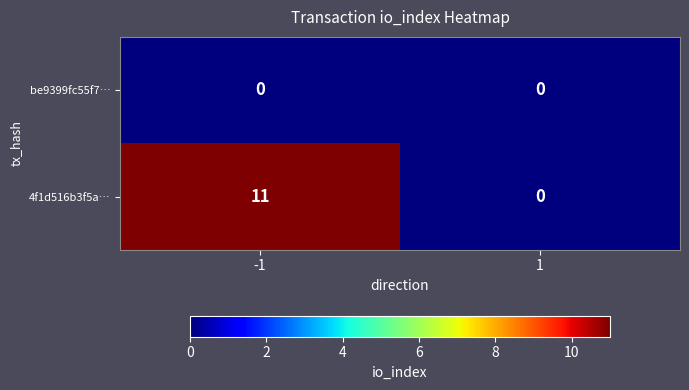

Which series has the widest spread of values?

4f1d516b3f5a…